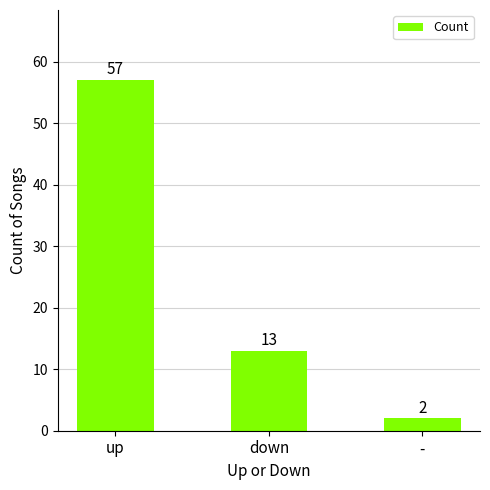

What is the label of the 3rd bar from the right?

up